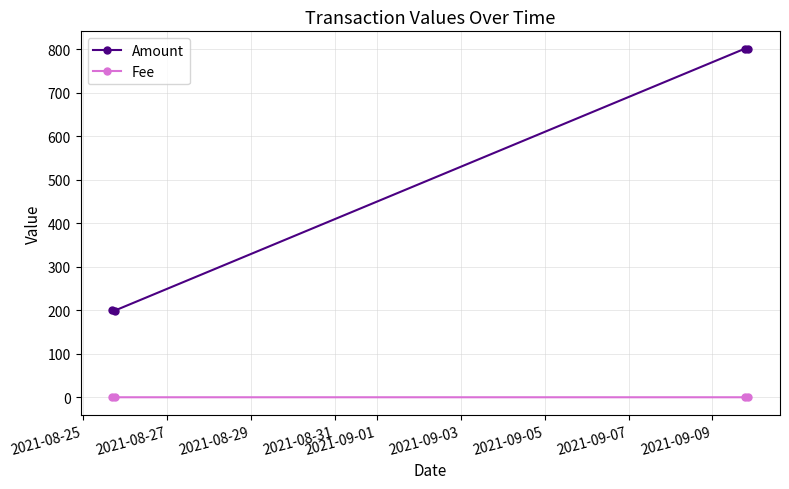

What are all the series names shown in the legend?

Amount, Fee